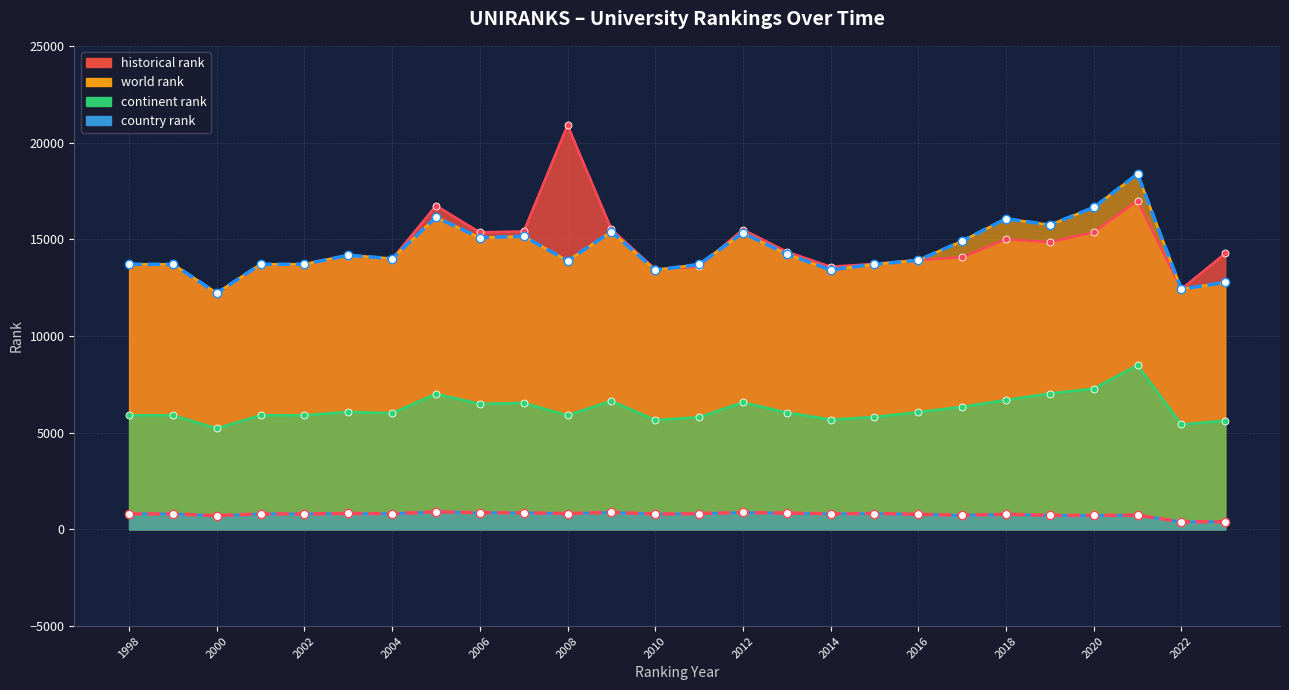

What is the smallest value displayed?

391